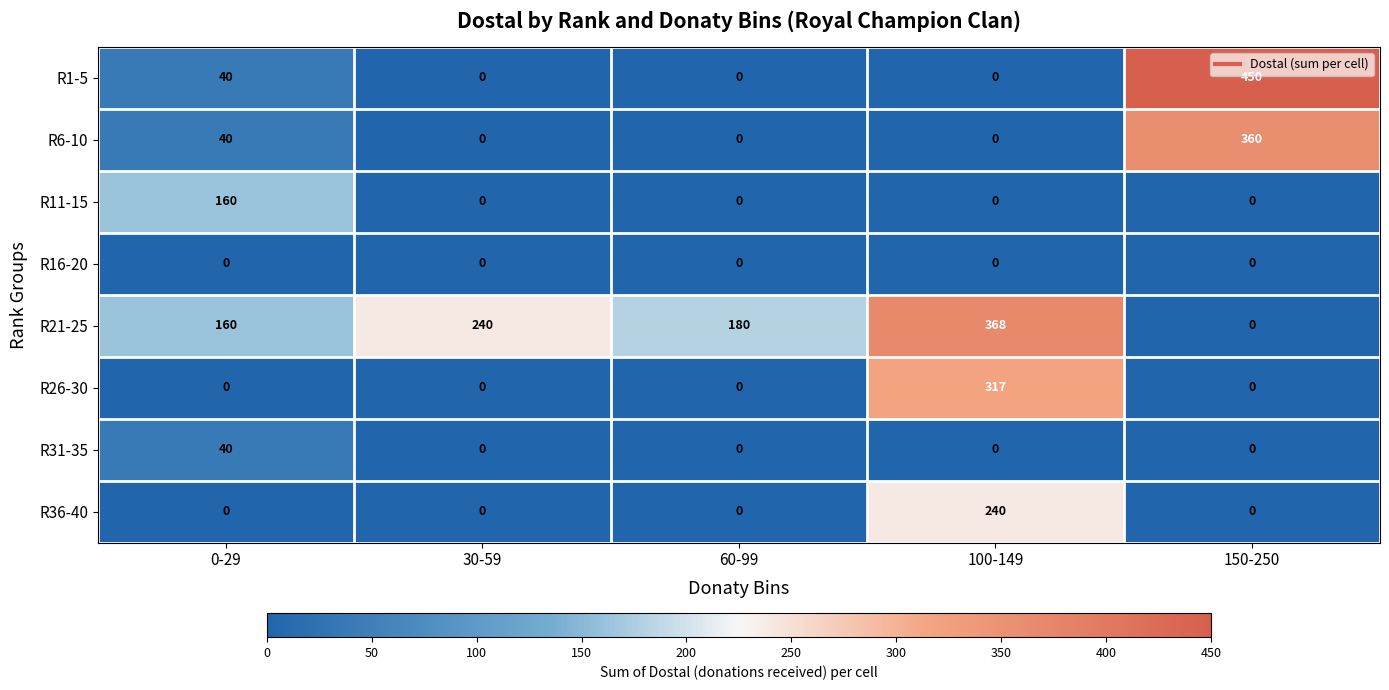

At how many categories does at least one series exceed 317?

2